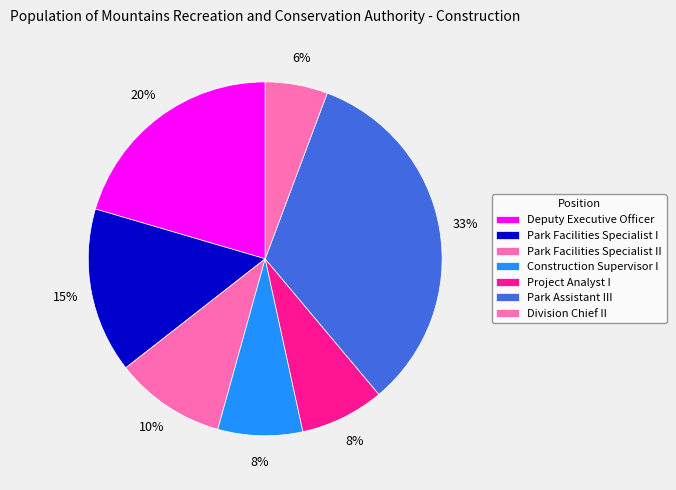

Which slice is the smallest?

Division Chief II